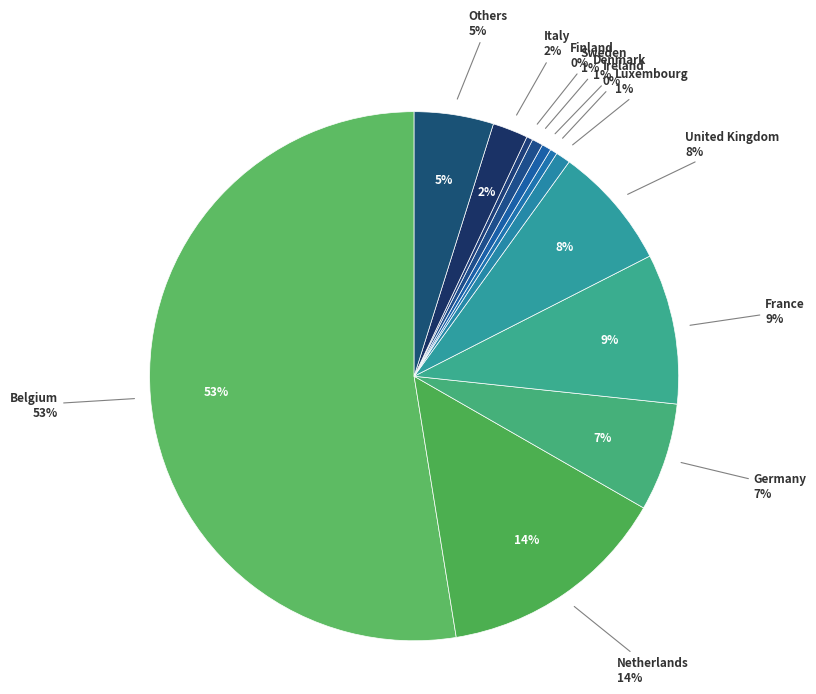

How much of the chart is everything except Others?

95.2%